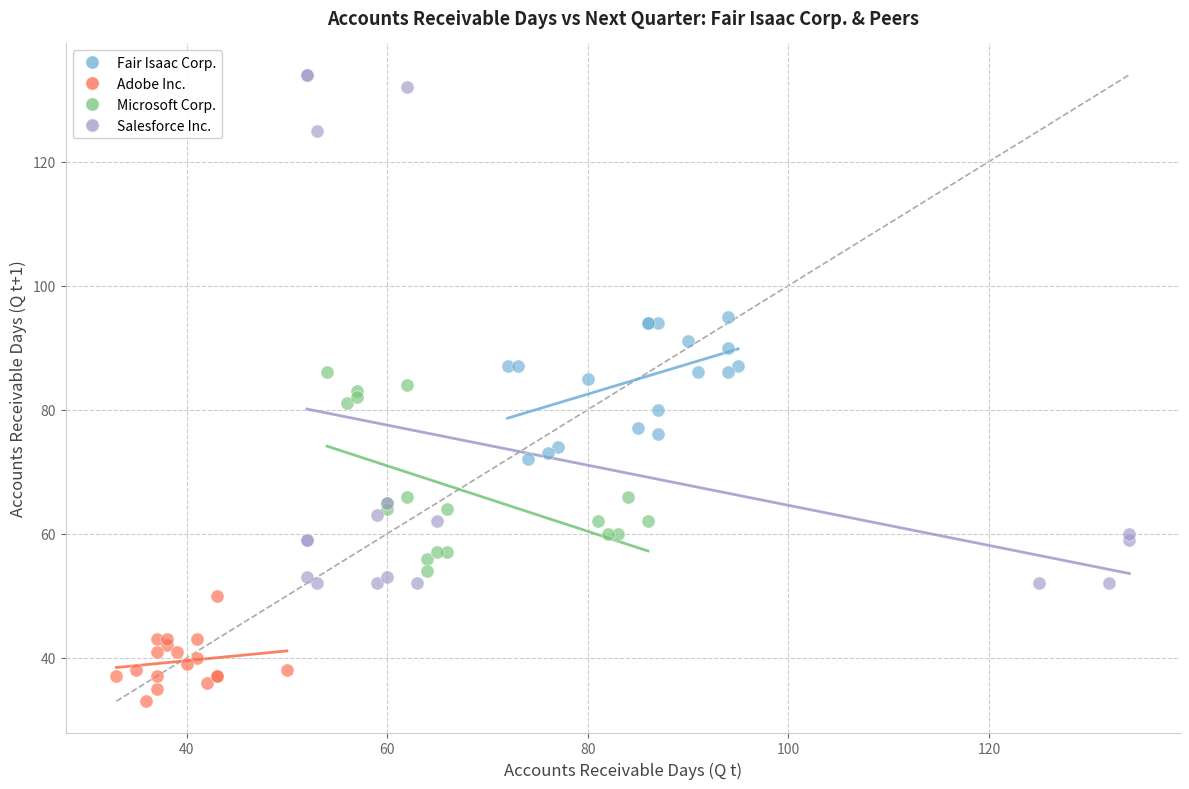

Which series contains the lowest Y value?

Adobe Inc.